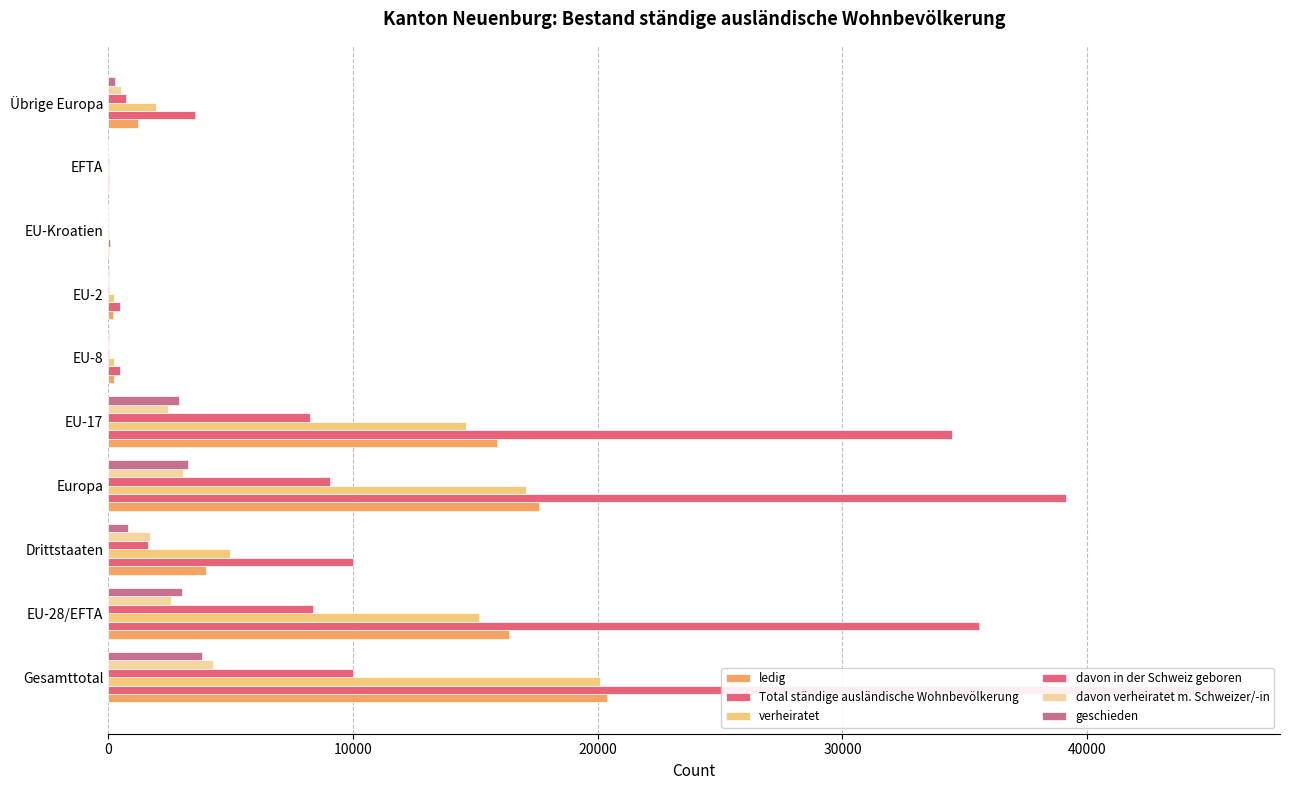

How many bars are there in total?

60